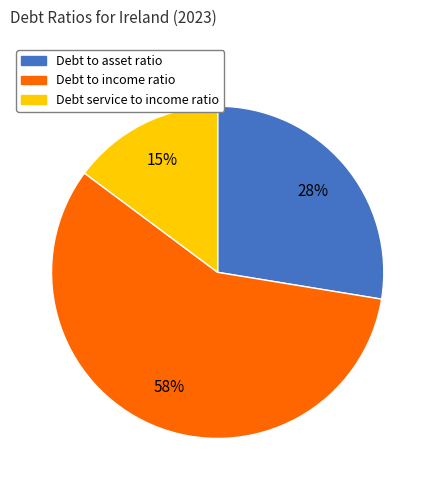

Between Debt to income ratio and Debt to asset ratio, which is larger?

Debt to income ratio